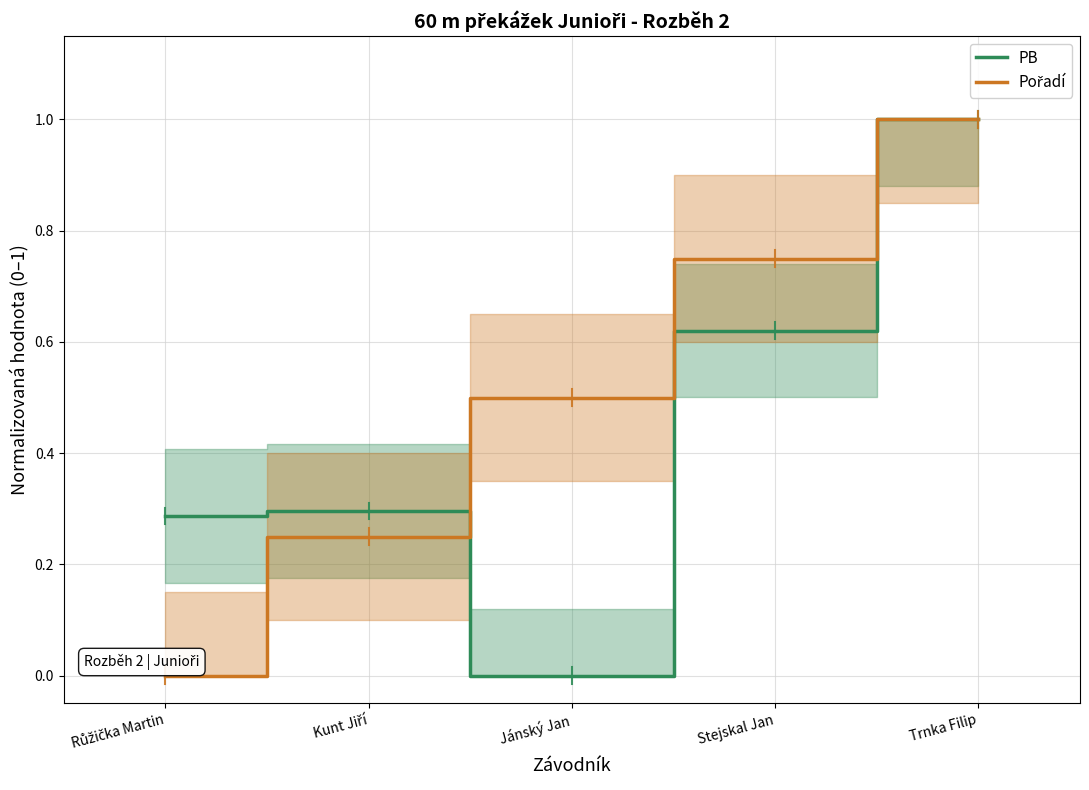

At Růžička Martin, list the series in order from largest to smallest.

PB, Pořadí